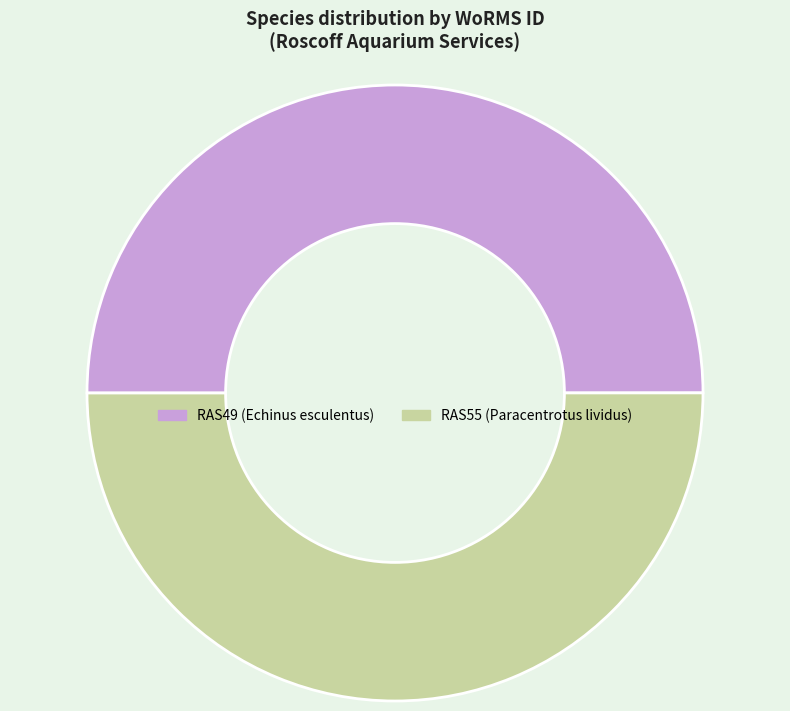

What is the ratio of the value at RAS55 (Paracentrotus lividus) to the value at RAS49 (Echinus esculentus)?

1.0